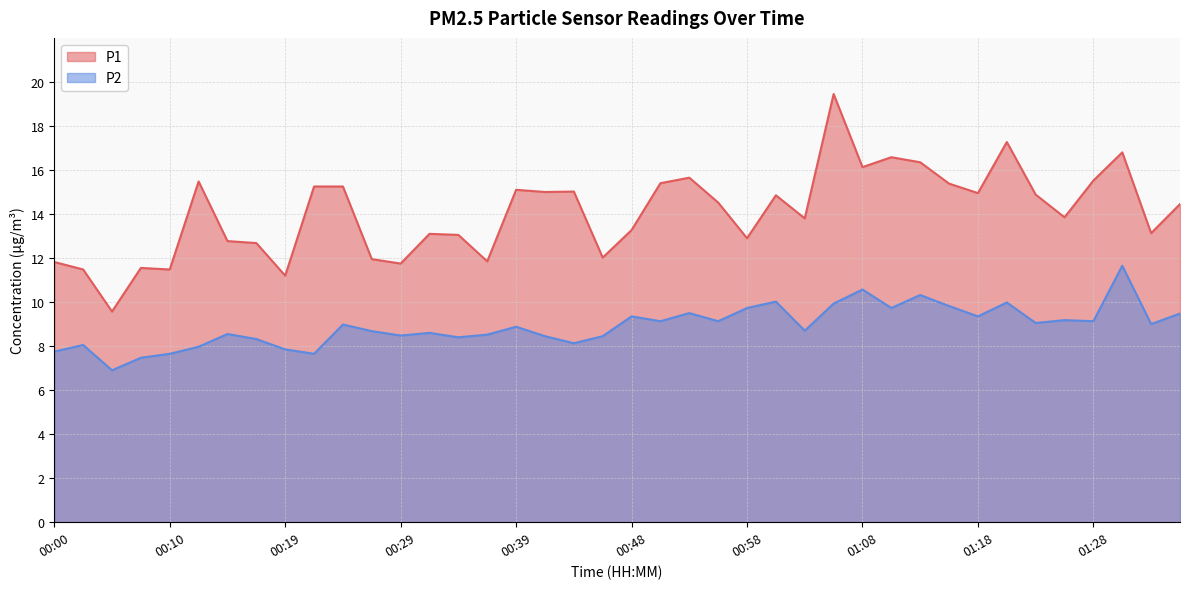

True or false: P1 and P2 intersect in this chart.

False